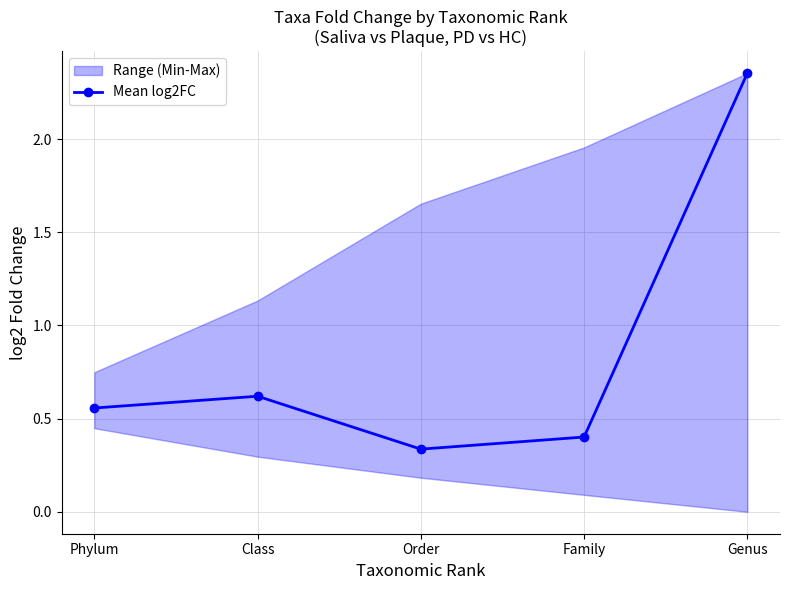

How many interior local peaks (higher than both neighbors) does the data have?

1